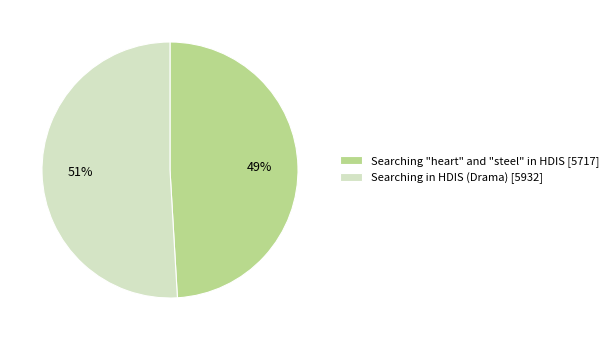

True or false: Searching in HDIS (Drama) accounts for 64% of the total.

False